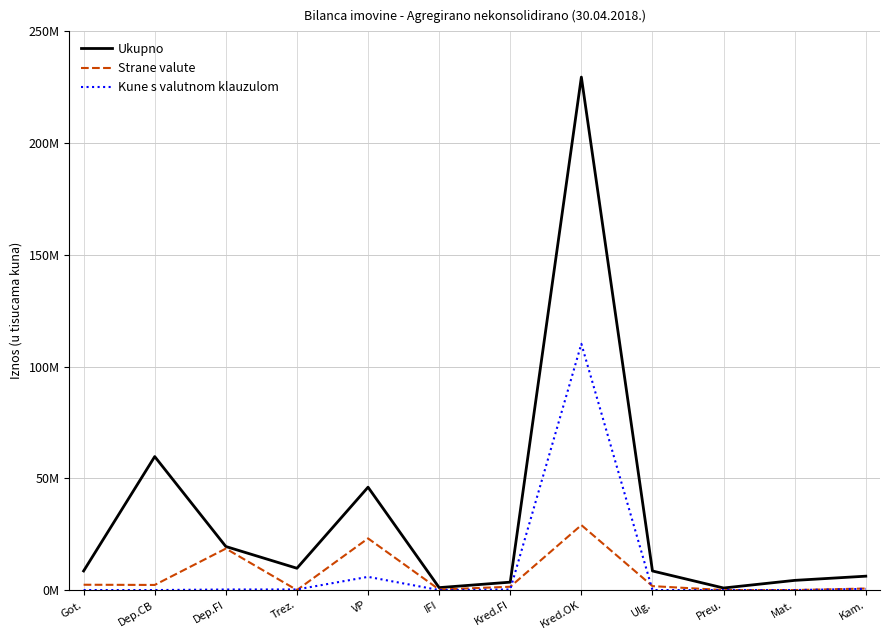

Does the chart have visible grid lines?

Yes